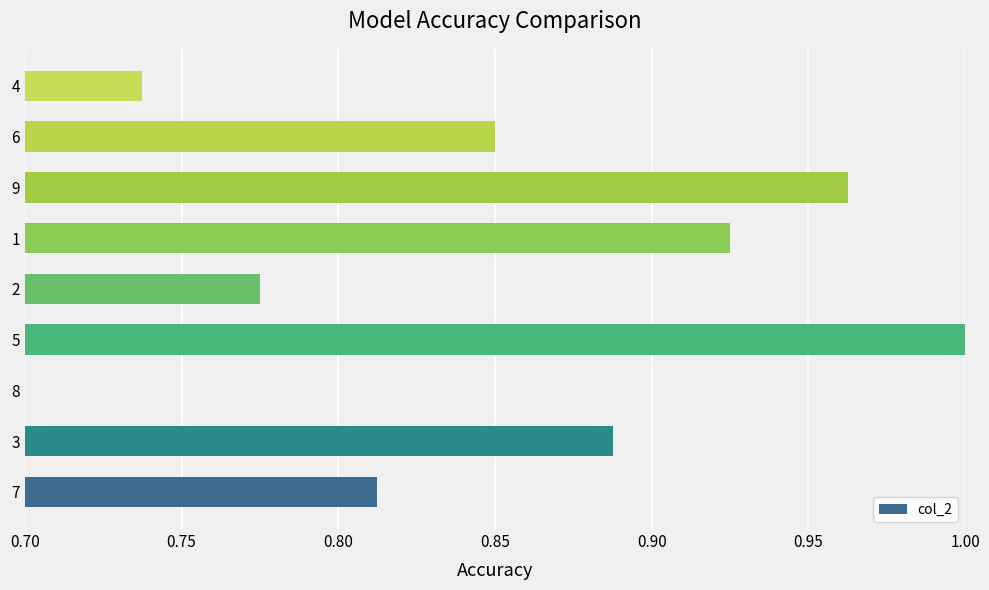

List the labels in order of value, smallest first.

8, 4, 2, 7, 6, 3, 1, 9, 5